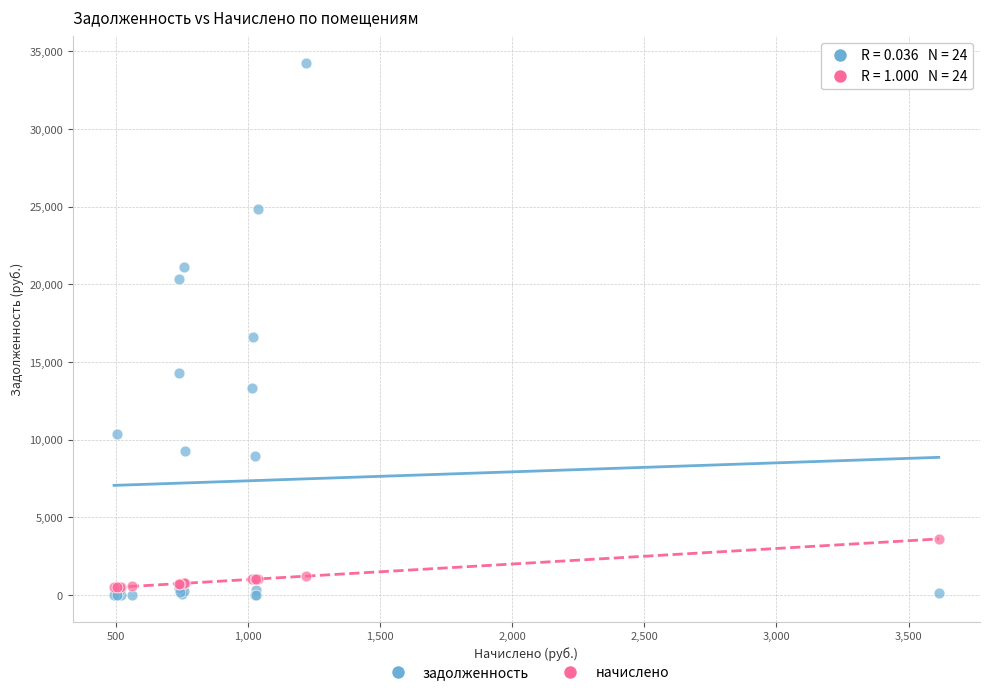

What are all the series names shown in the legend?

задолженность, начислено